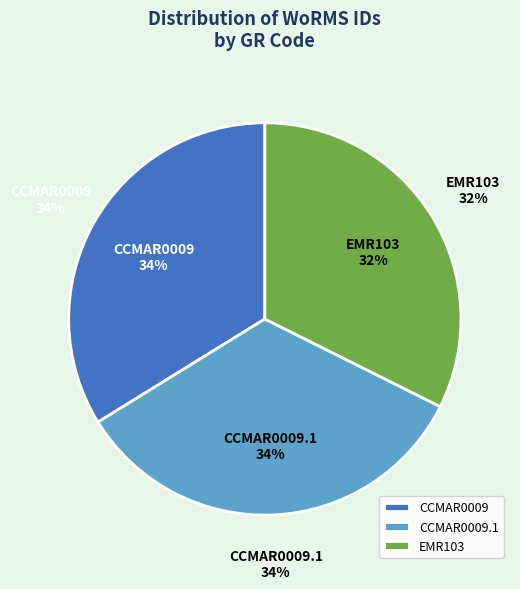

To the nearest percent, what percentage of the pie is EMR103?

32%